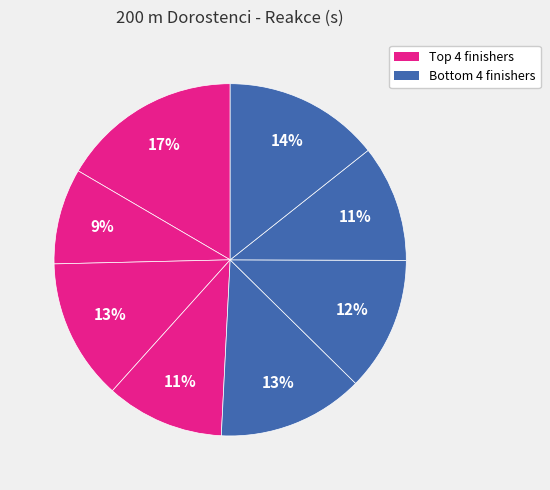

How many slices are in this pie chart?

8